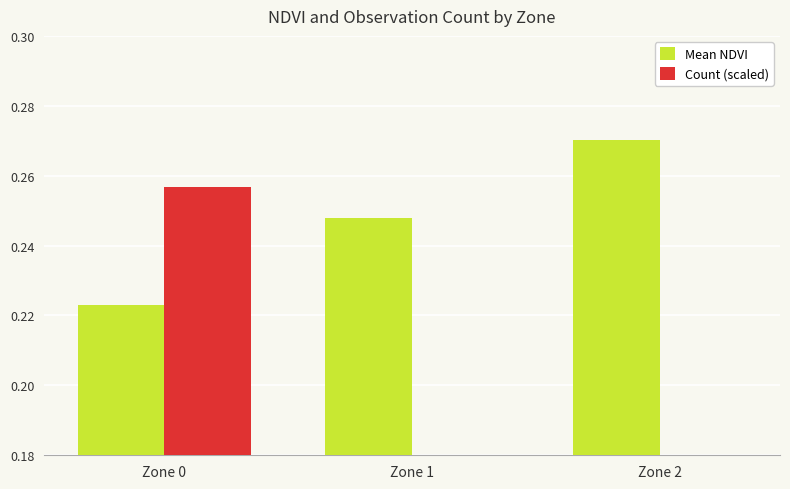

What is the value of the Count (scaled) bar at the 1st from the left?

0.3